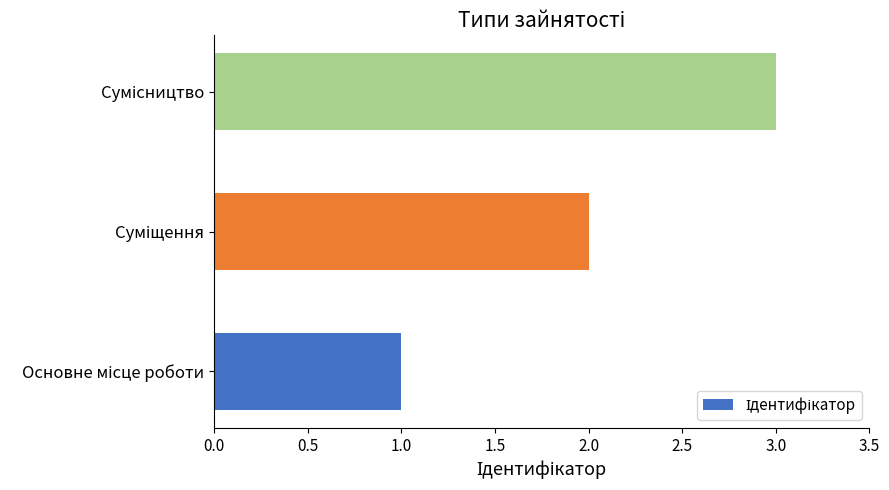

What is the sum of all values?

6